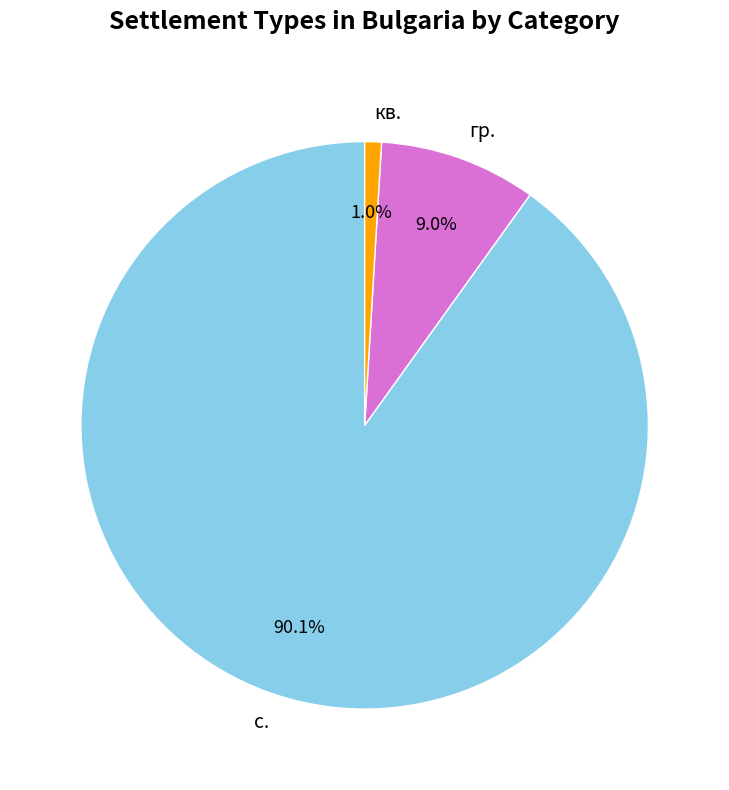

Combined, what portion of the pie is гр. and с.?

99.0%